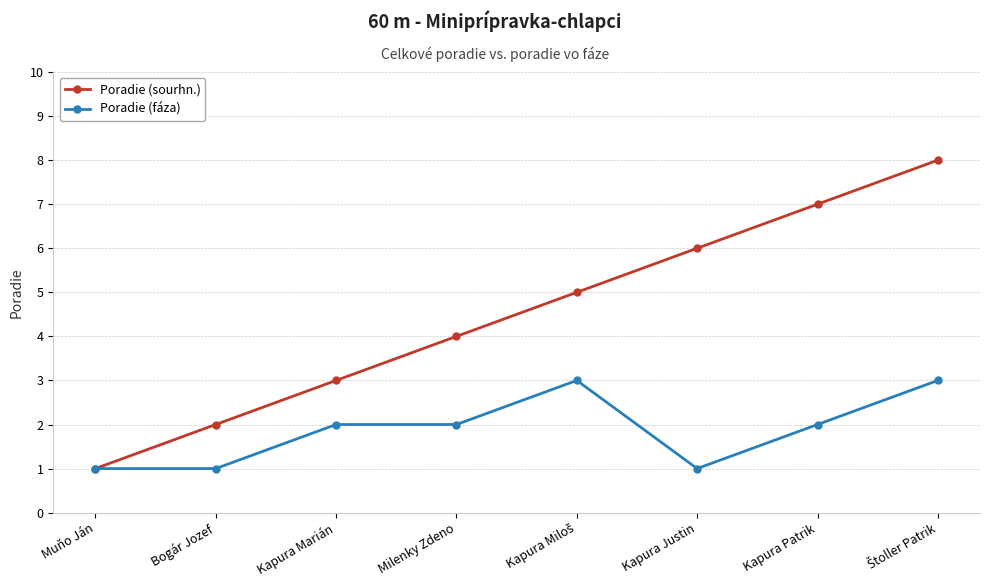

Reading right to left, list all the values displayed in this chart.

Poradie (sourhn.): 8	7	6	5	4	3	2	1
Poradie (fáza): 3	2	1	3	2	2	1	1